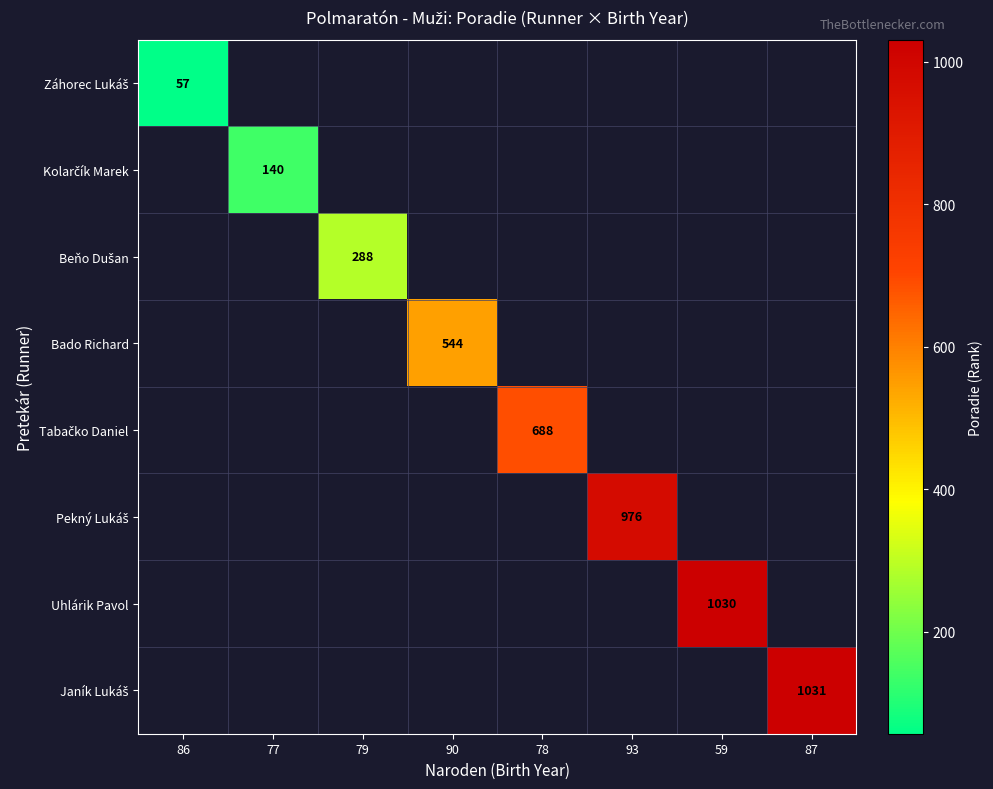

At 79, list the series in order from smallest to largest.

Záhorec Lukáš, Kolarčík Marek, Beňo Dušan, Bado Richard, Tabačko Daniel, Pekný Lukáš, Uhlárik Pavol, Janík Lukáš